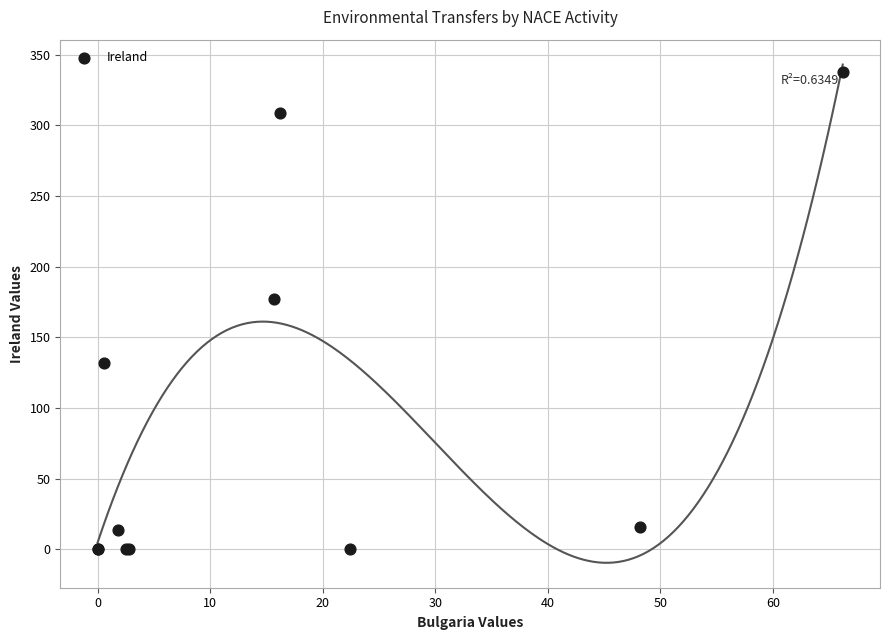

What Y value in the scatter plot is closest to 169?

177.0